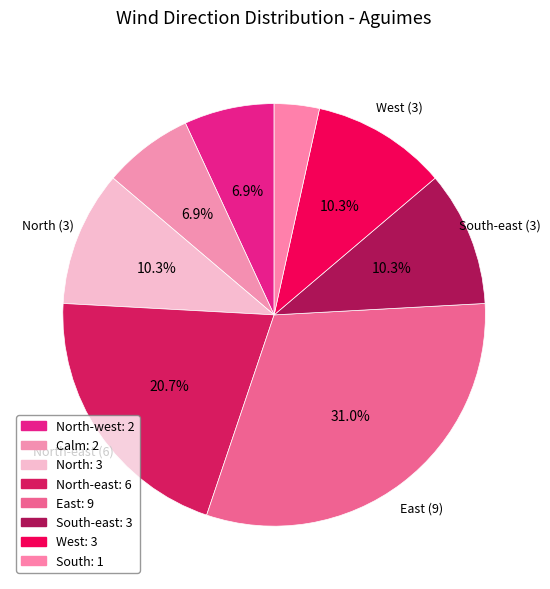

Rank the categories by value from lowest to highest.

South, North-west, Calm, North, South-east, West, North-east, East